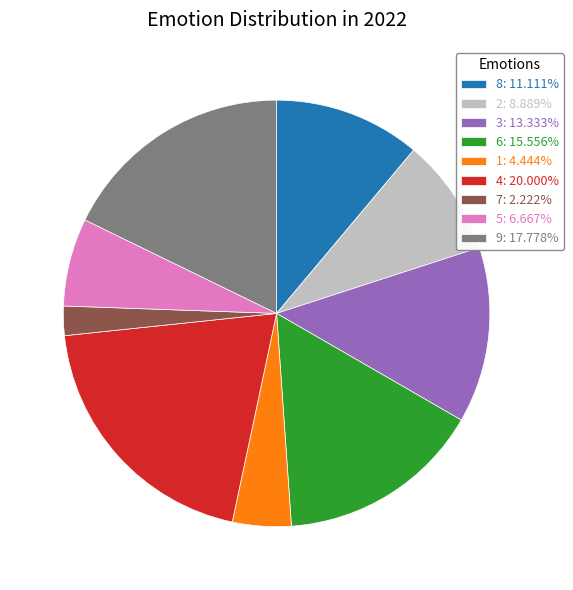

What is the ratio of the value at 6 to the value at 4?

0.8